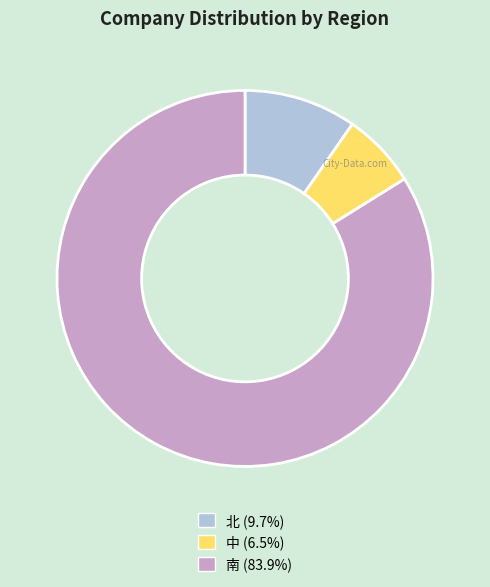

How many segments does this pie chart have?

3